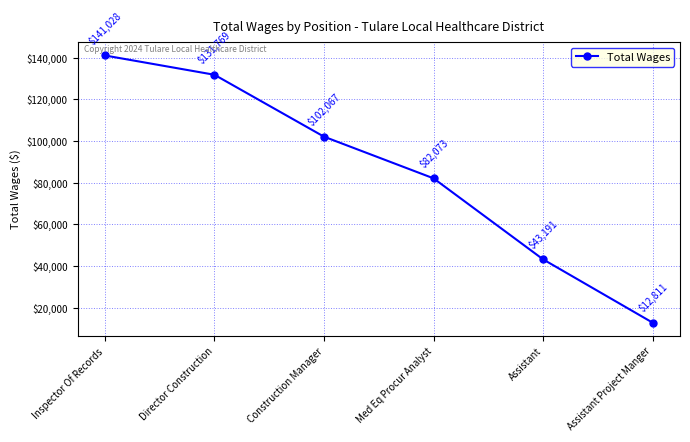

What is the change in value from Inspector Of Records to Director Construction?

-9259